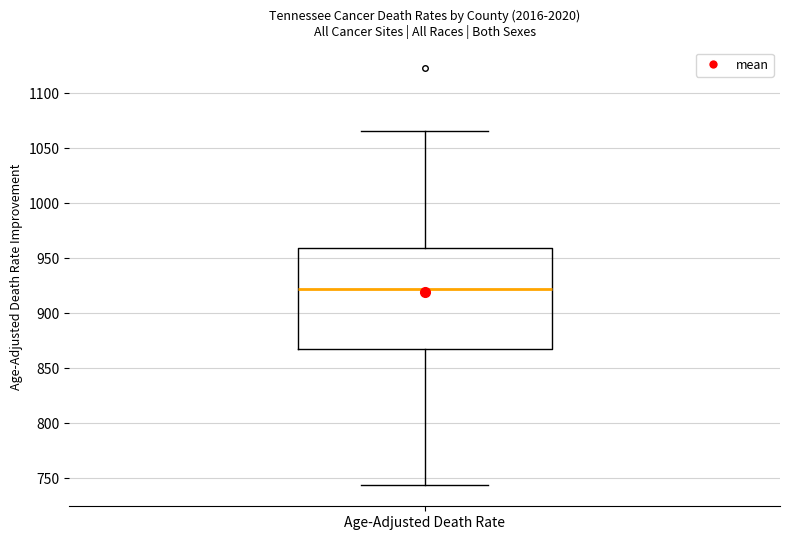

Where is the lower edge of the box for Age-Adjusted Death Rate on the y-axis? The values are not printed on the chart, so give them approximately, as read against the axis.

865